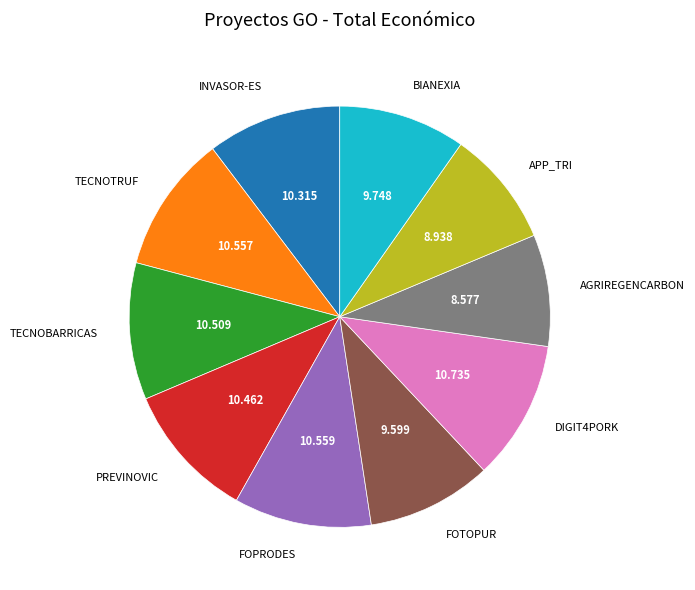

Do FOTOPUR and APP_TRI together represent more than half of the pie?

No